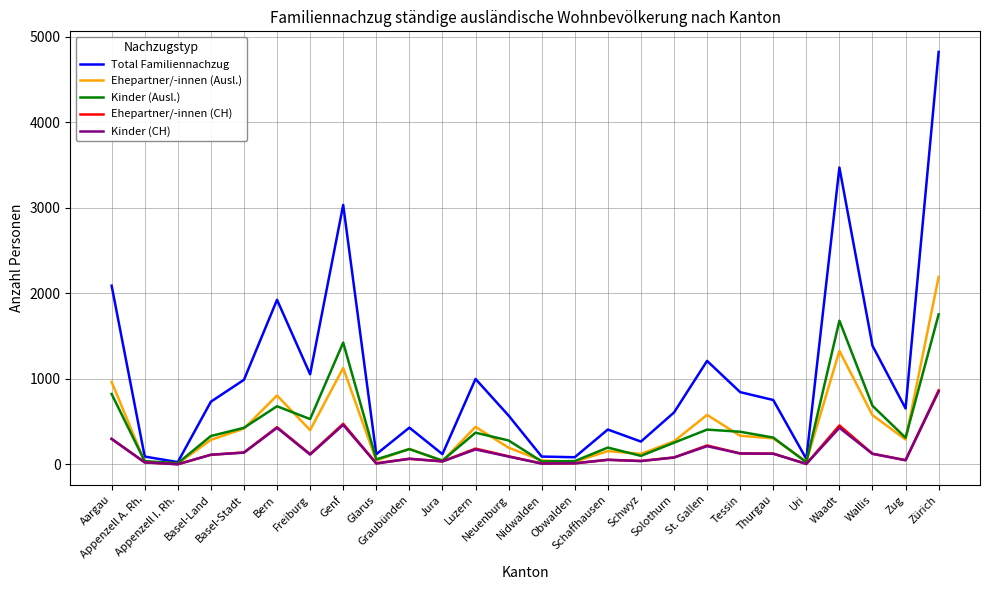

At which label is Kinder (Ausl.) closest to 884?

Aargau